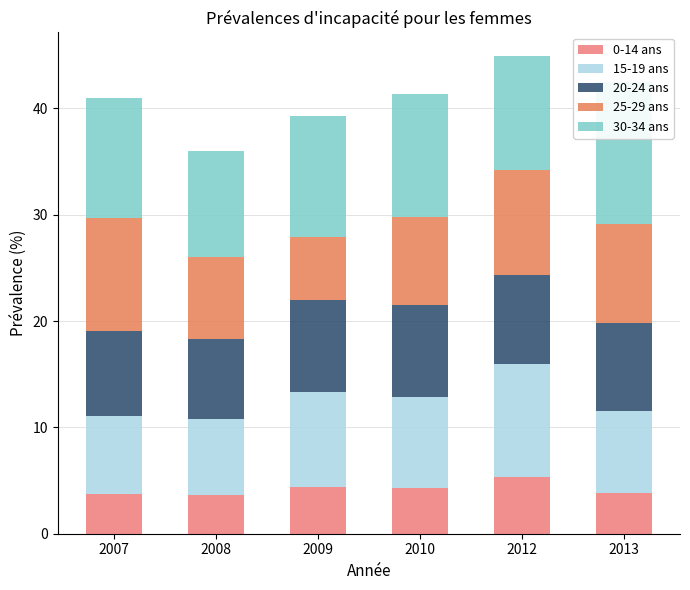

How many bars are there in each group?

5